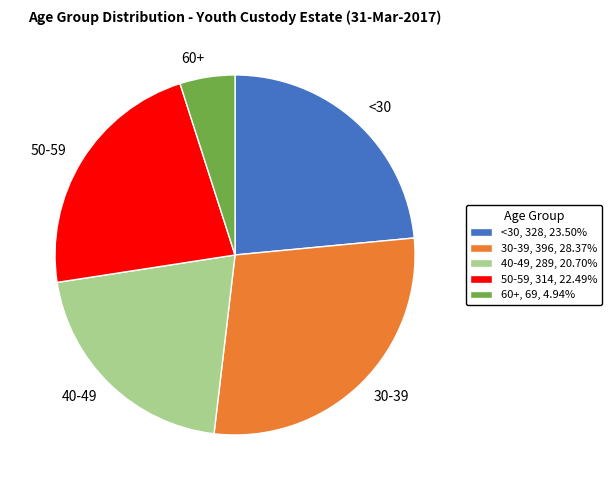

Which has a higher value, 60+ or <30?

<30